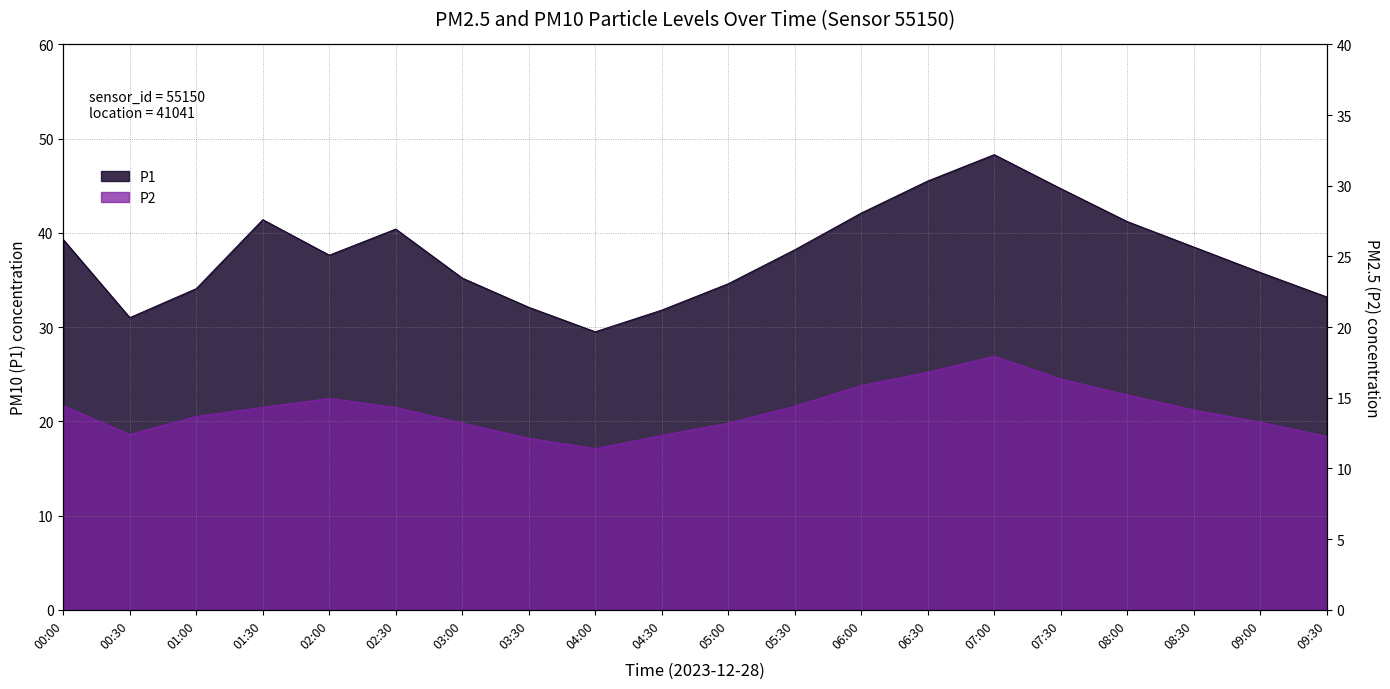

Reading right to left, what are all the values shown in this chart?

P1: 33.2	35.8	38.5	41.2	44.7	48.3	45.5	42.1	38.2	34.6	31.8	29.5	32.1	35.2	40.4	37.6	41.4	34.1	31.0	39.3
P2: 18.4	19.9	21.2	22.8	24.5	26.9	25.2	23.8	21.6	19.8	18.5	17.1	18.2	19.8	21.5	22.4	21.5	20.5	18.6	21.6